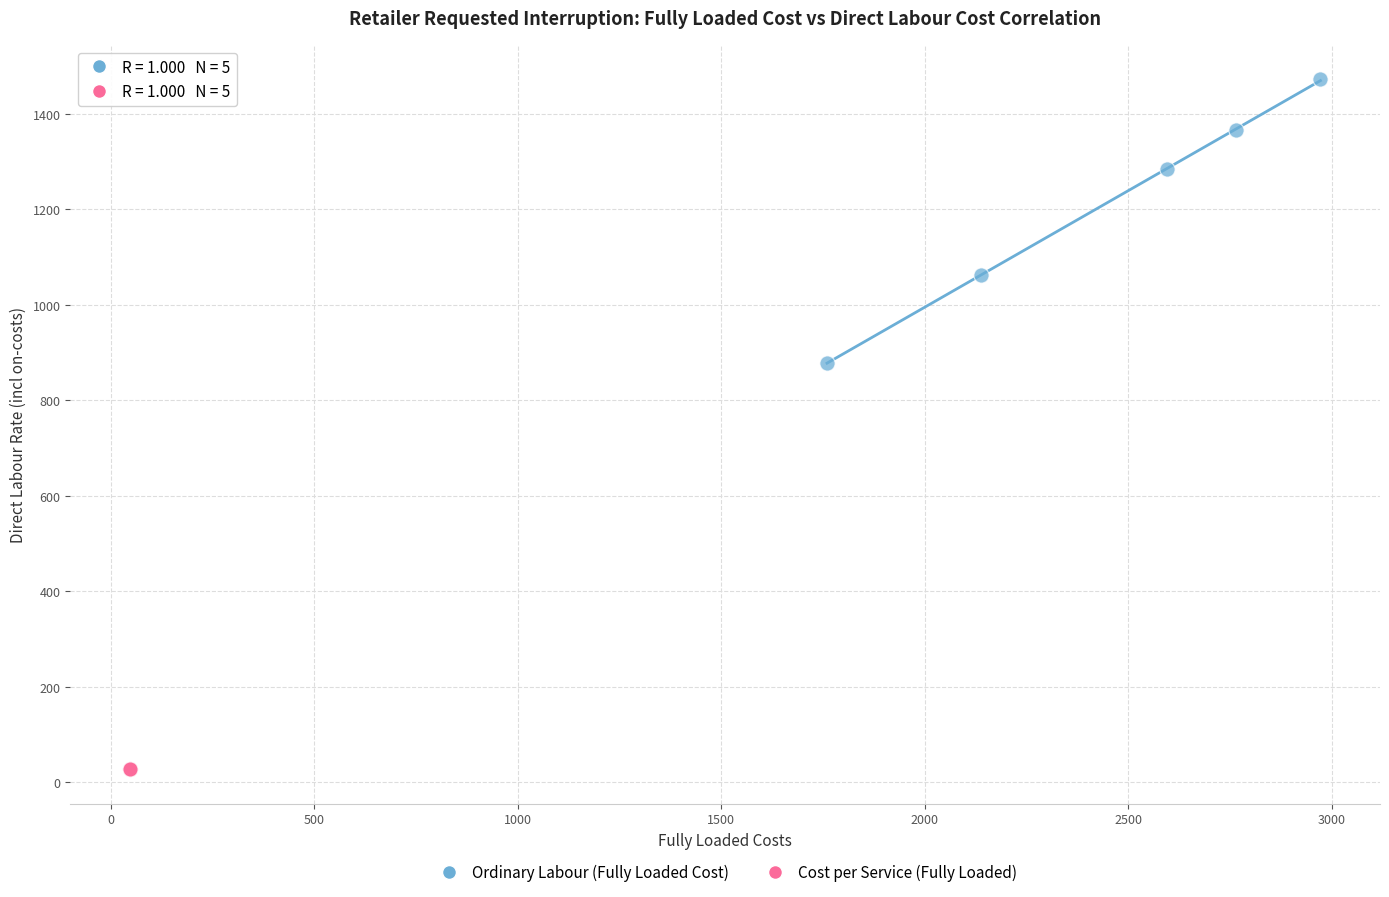

Which series contains the highest Y value?

Ordinary Labour (Fully Loaded Cost)